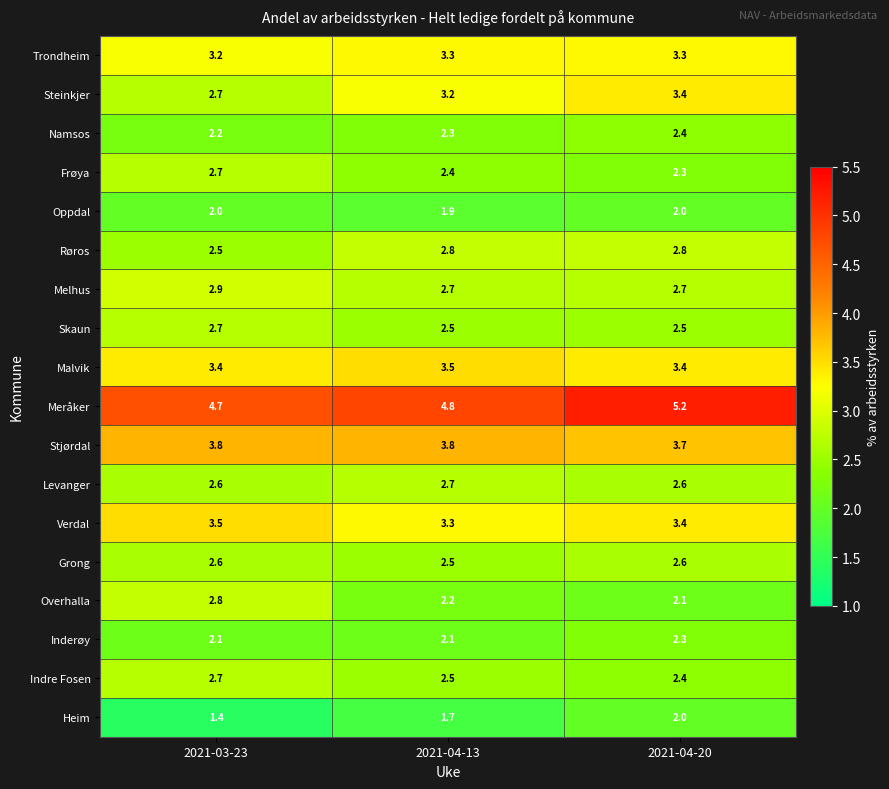

What is the approximate value of Inderøy at 2021-04-20?

2.3